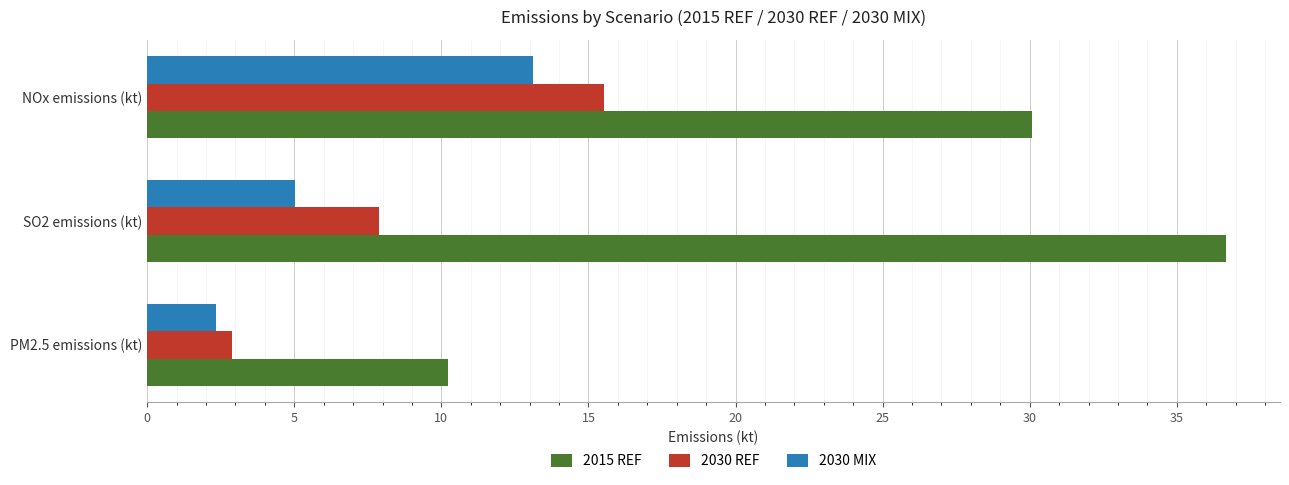

Is it true that 2030 MIX equals 4.1 at PM2.5 emissions (kt)?

False